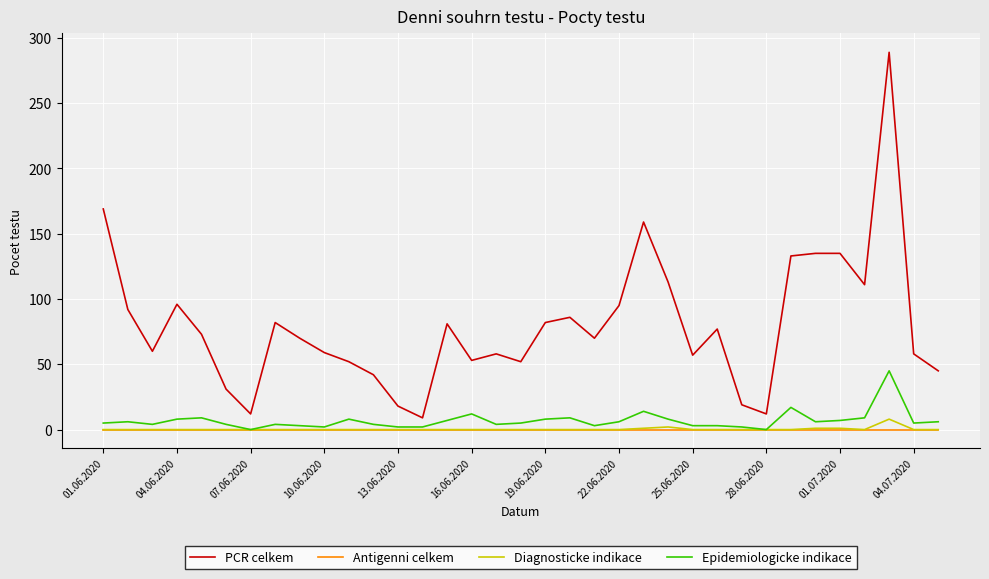

True or false: PCR celkem and Diagnosticke indikace intersect in this chart.

False